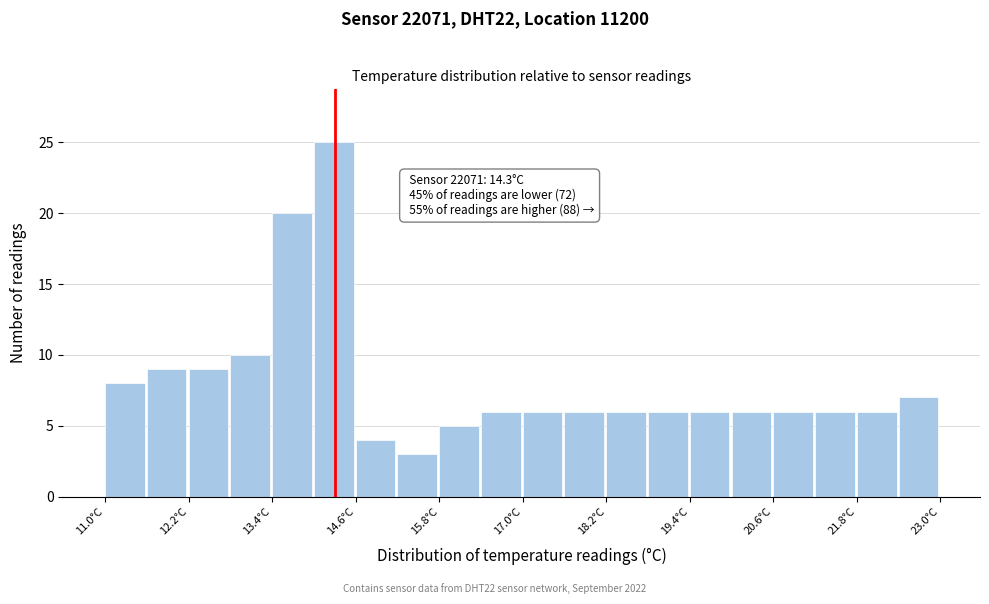

Around what value on the x-axis is the tallest bar? Give the approximate position of its centre, as read against the axis.

14.2